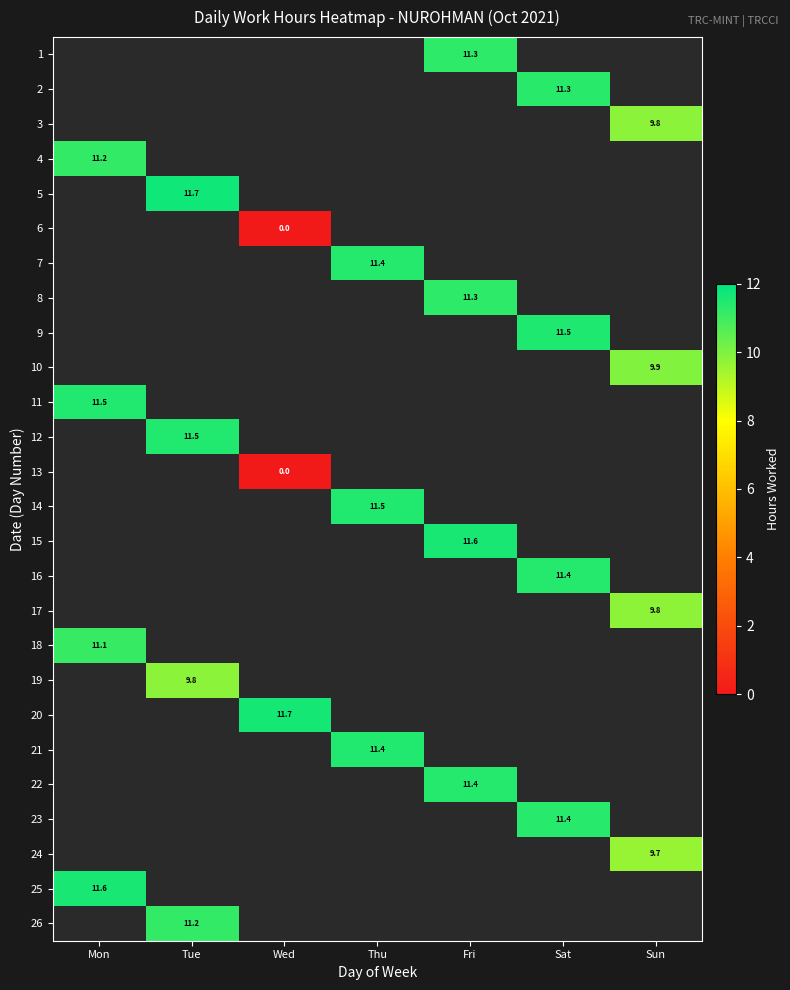

What is the difference between the highest and lowest values at Fri?

0.3